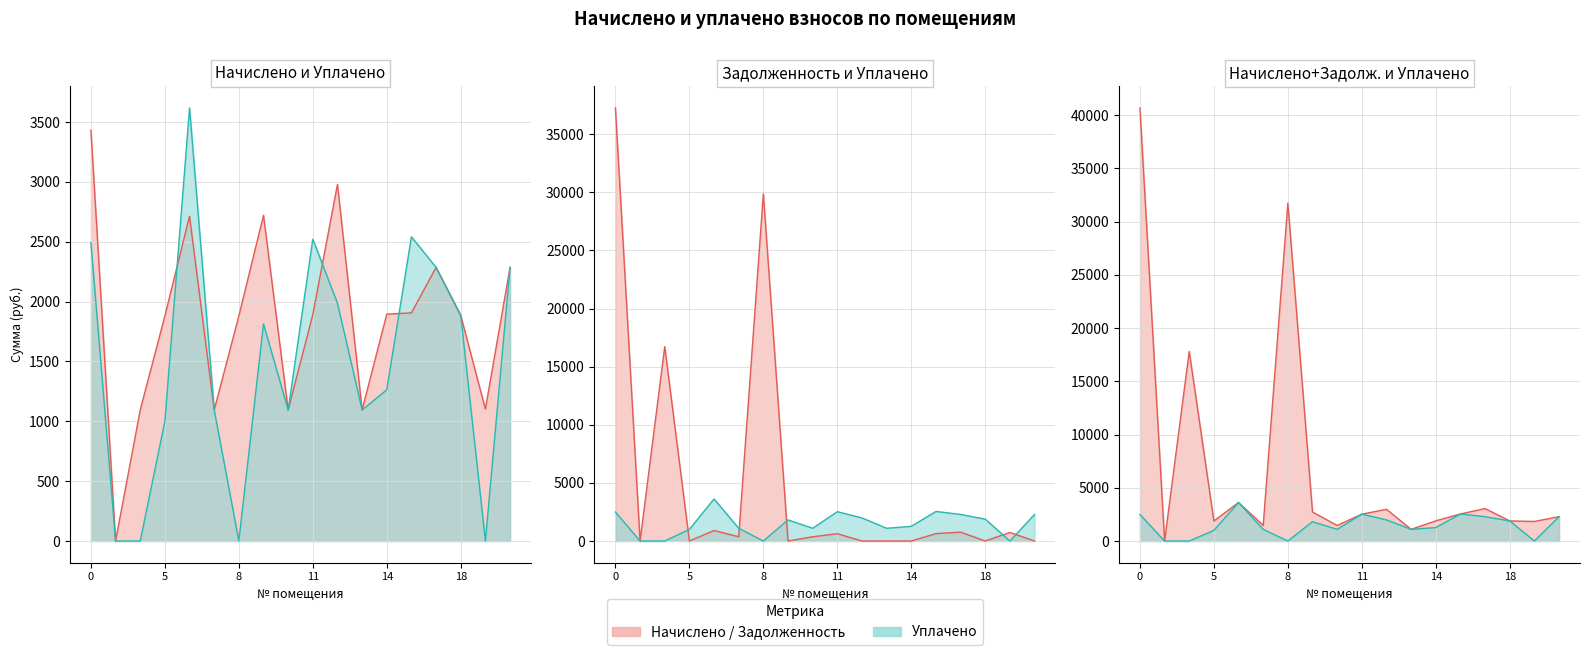

At which category does начислено reach its first local valley?

1